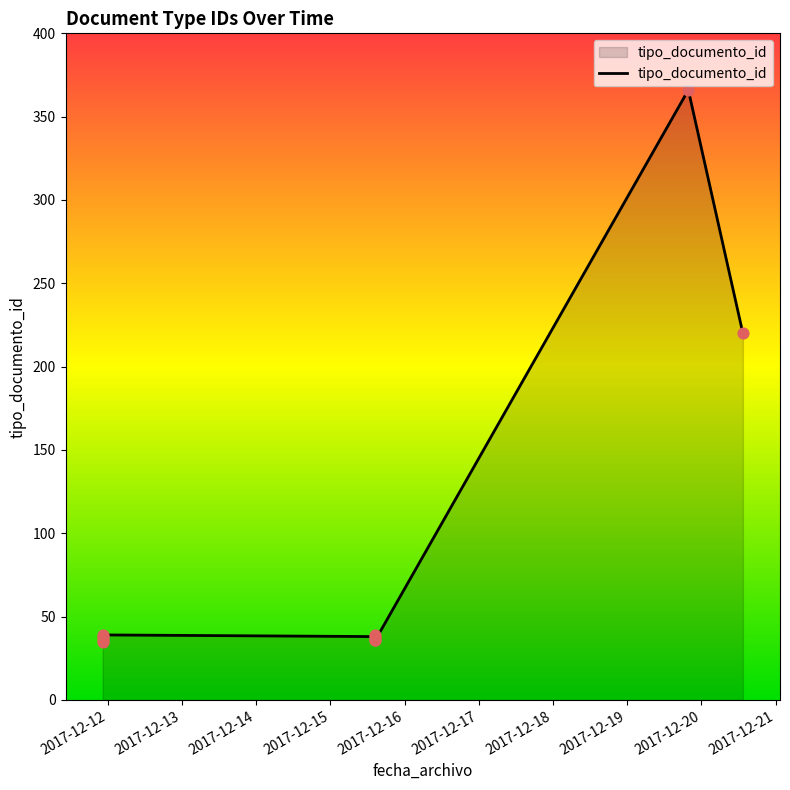

What is the change in value from 2017-12-15 14:26:16 to 2017-12-11 22:24:38?

+1